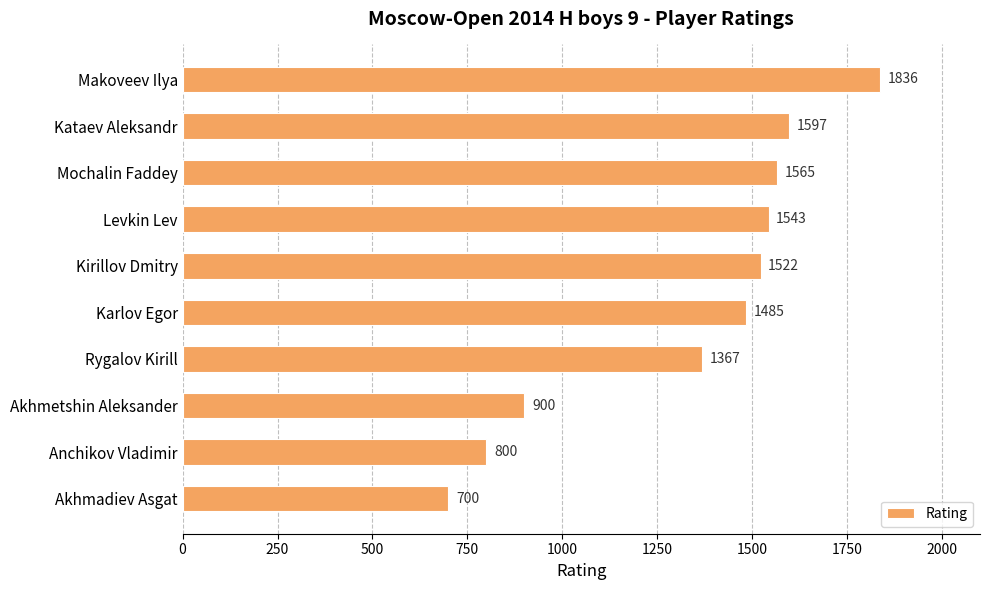

How many distinct data groups are displayed?

1